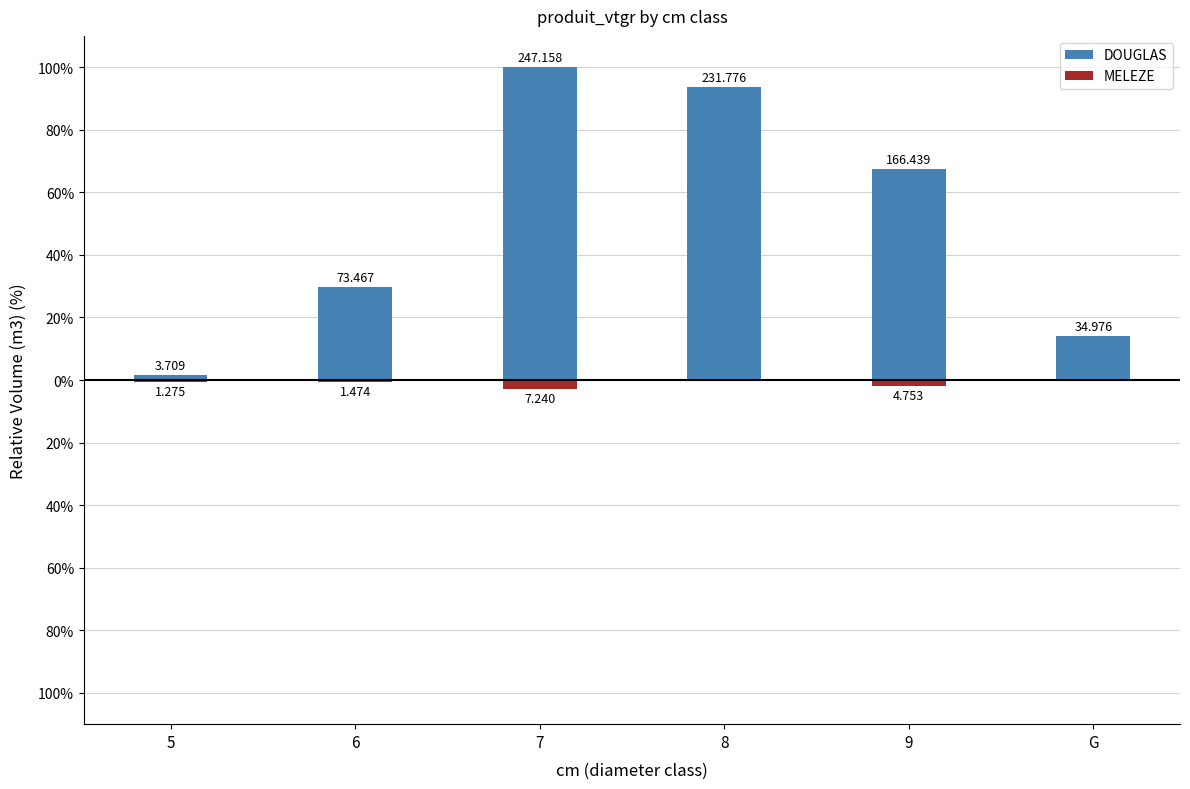

What is the smallest value displayed?

-2.9